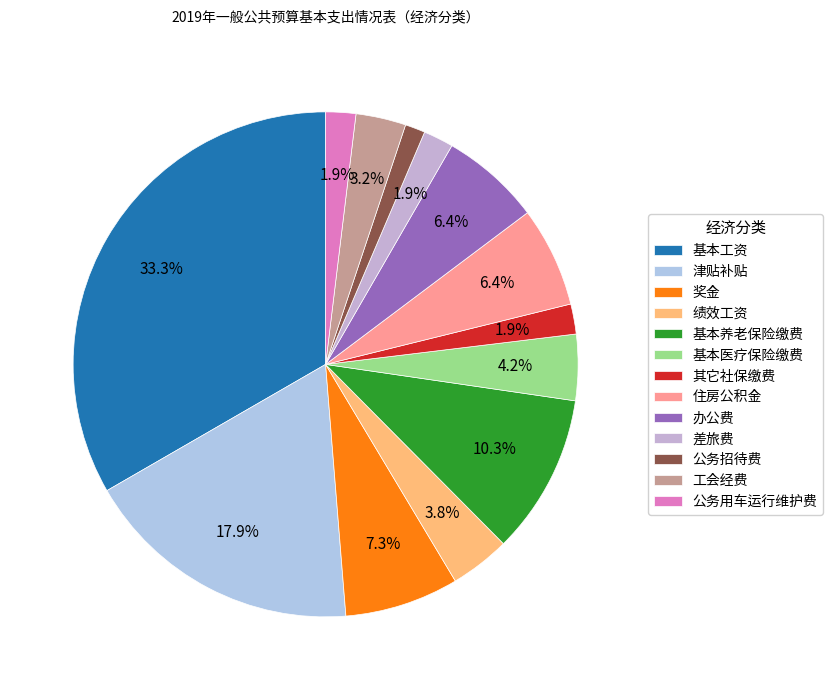

Approximately how many times larger is the value at 津贴补贴 compared to 奖金?

2.5